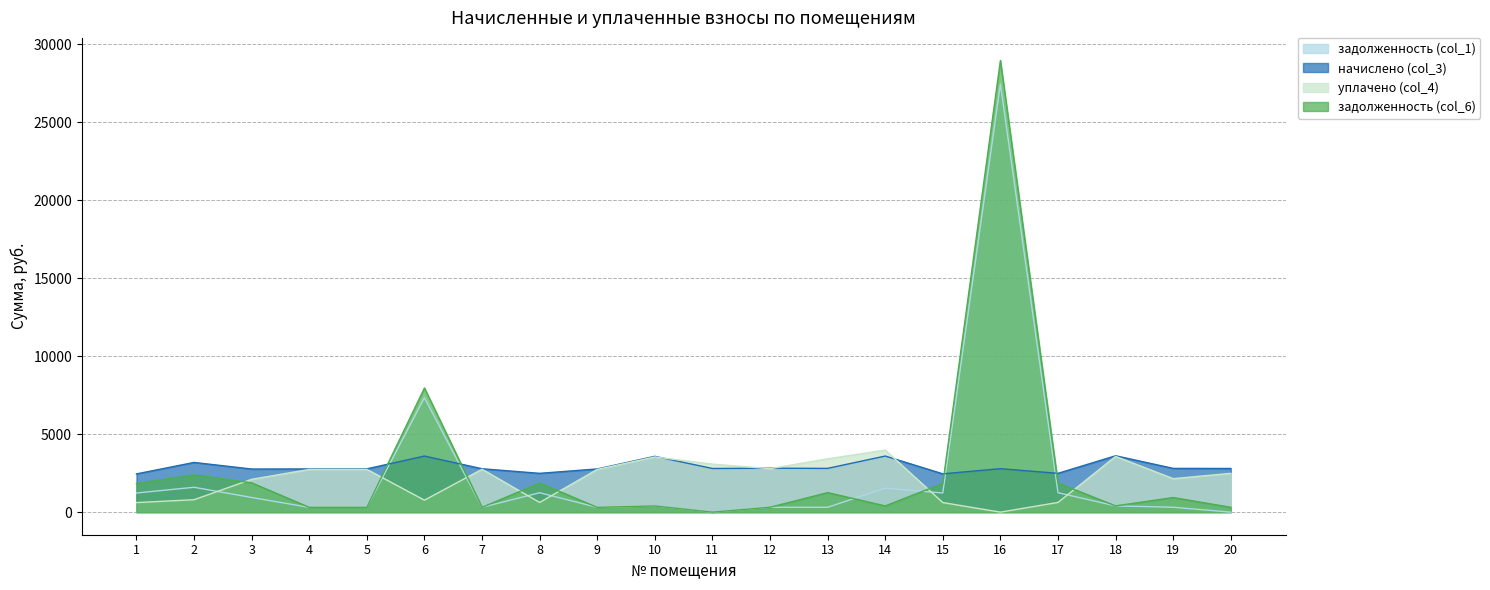

Does the chart display data point markers on the line(s)?

No